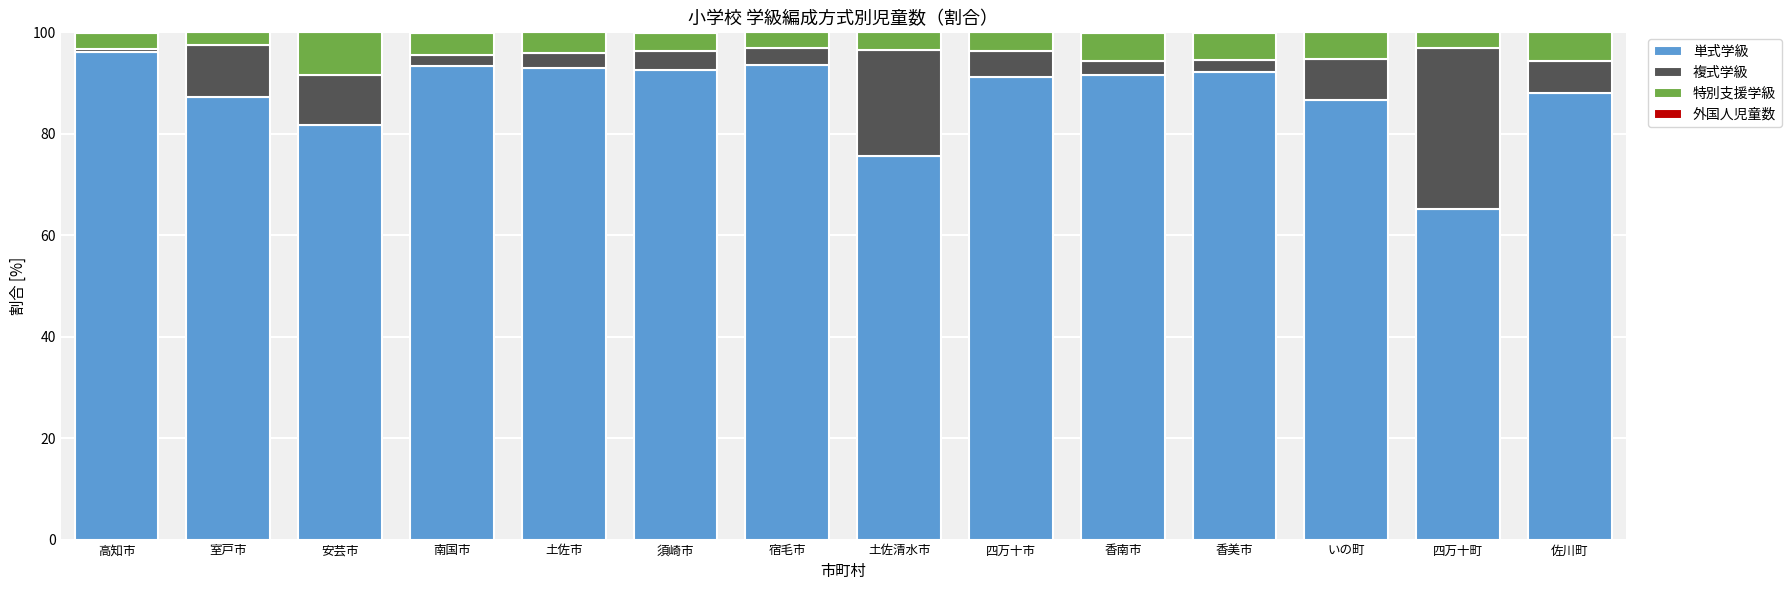

Is it true that 単式学級 equals 114.2 at 四万十町?

False